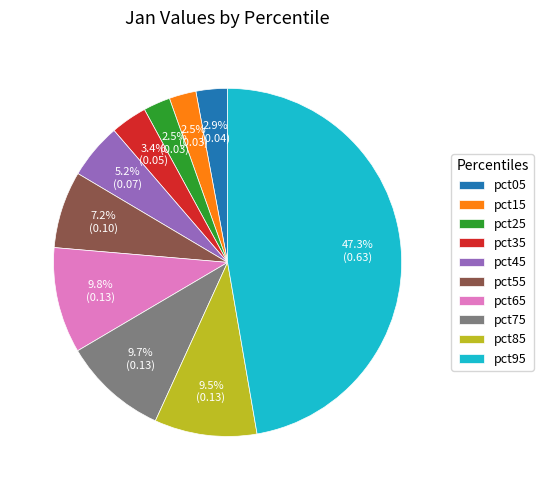

Which has a higher value, pct45 or pct15?

pct45